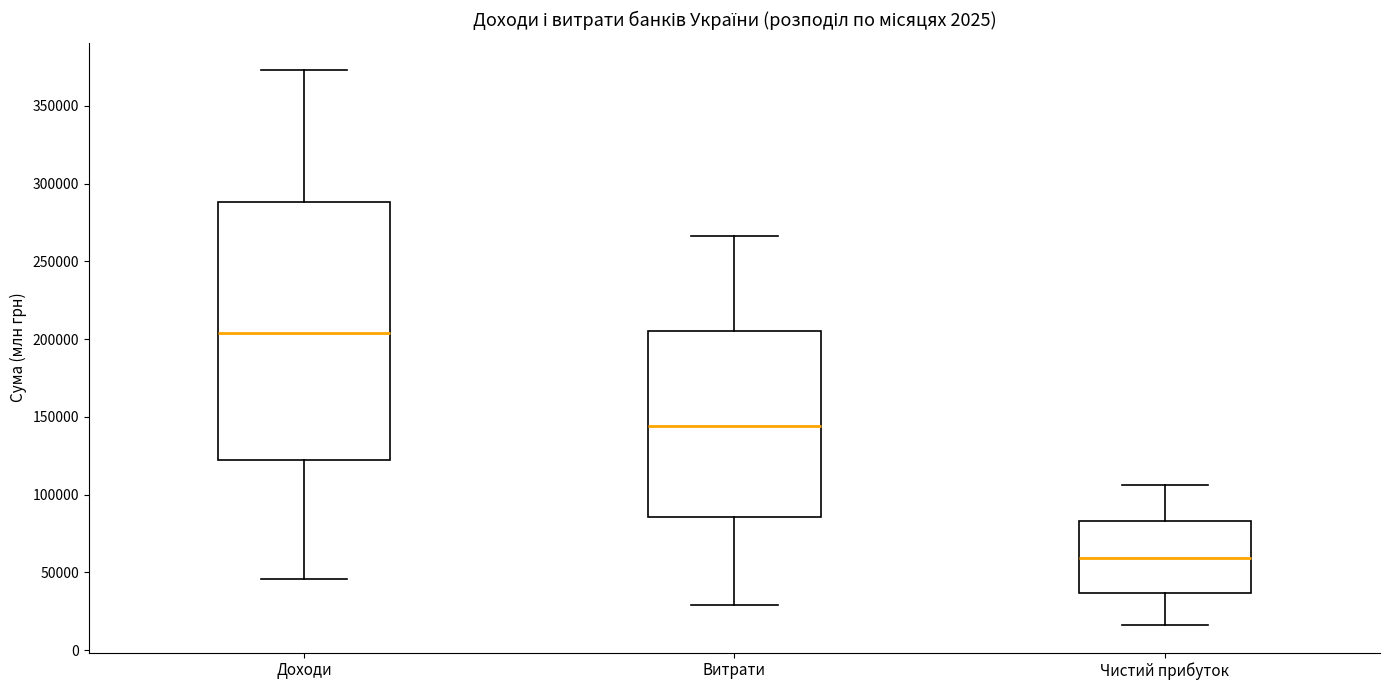

Which box has the lowest median line?

Чистий прибуток